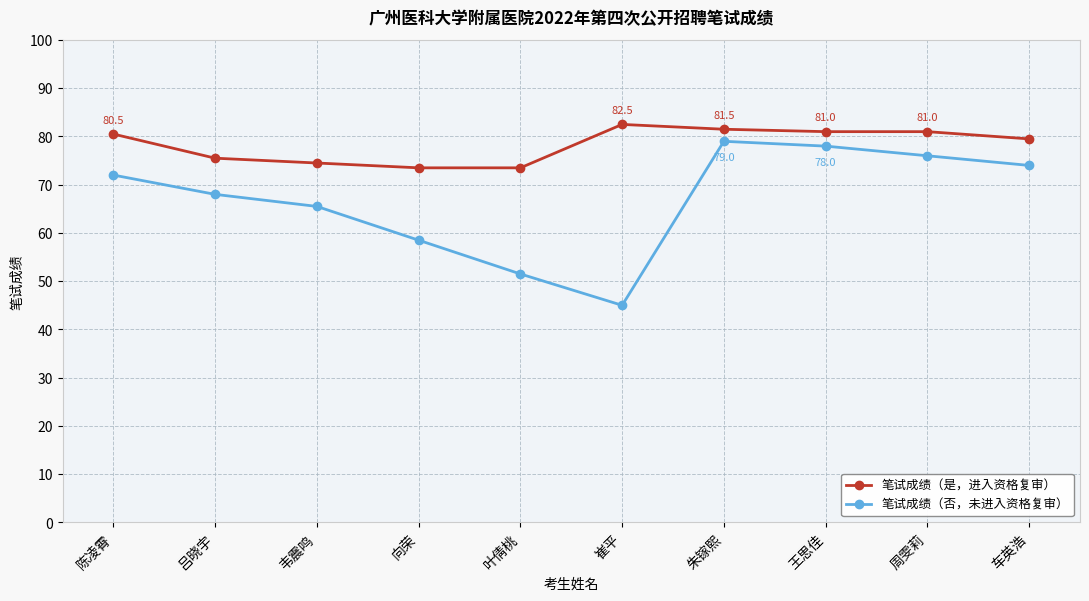

What is the difference between the second highest and minimum values in the 笔试成绩（是，进入资格复审） series?

8.0